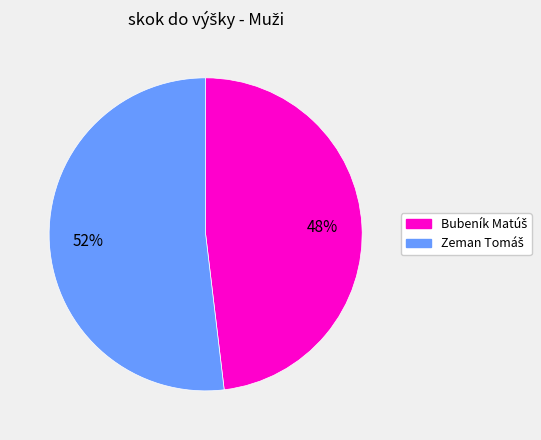

Does any single category account for the majority?

Yes